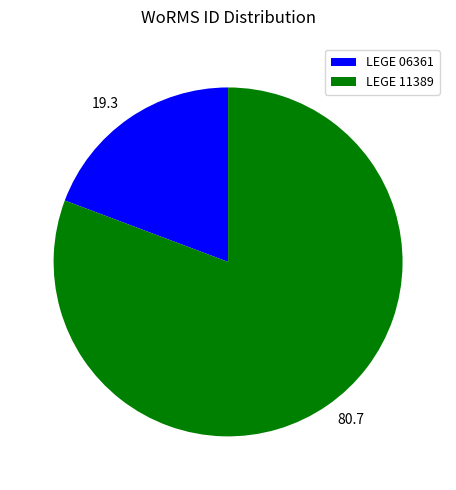

What is the majority slice?

LEGE 11389